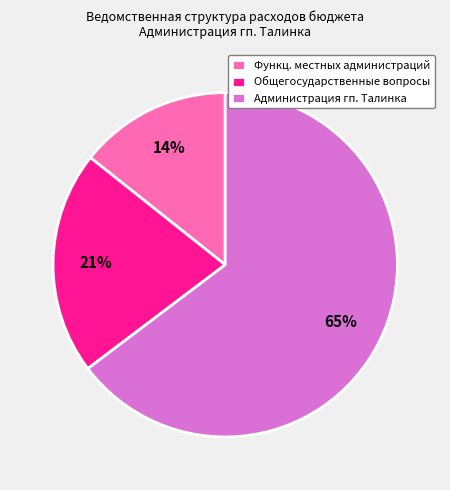

What is the smallest slice in the pie chart?

Функц. местных администраций